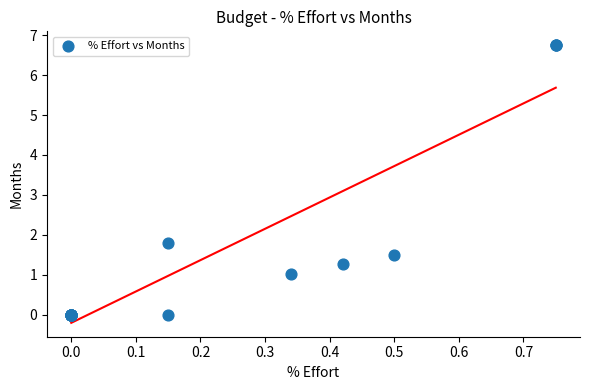

What Y value in the scatter plot is closest to 3?

1.8